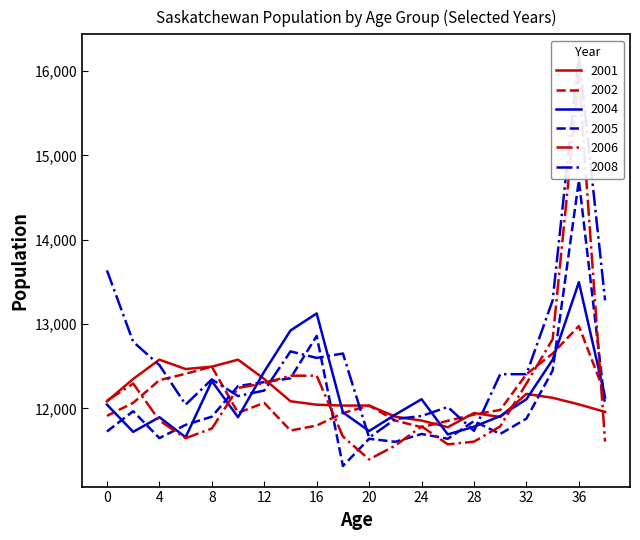

Rank the series by their maximum value, from lowest to highest.

2001, 2002, 2004, 2005, 2006, 2008